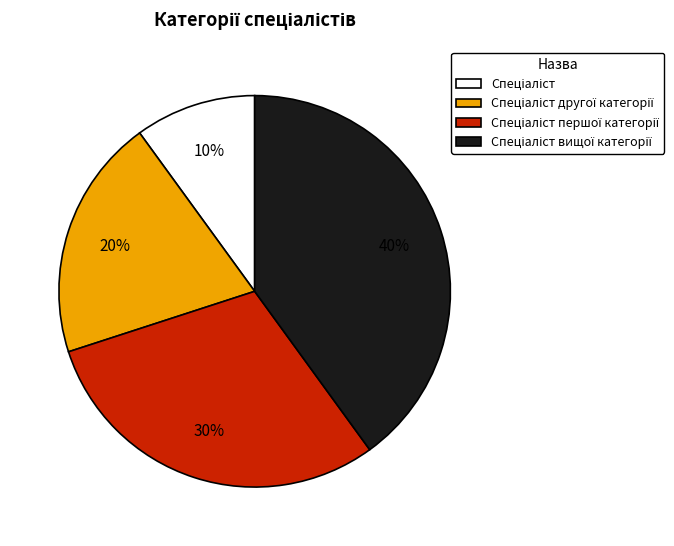

To the nearest percent, what is the difference between the largest and smallest slice percentages?

30%